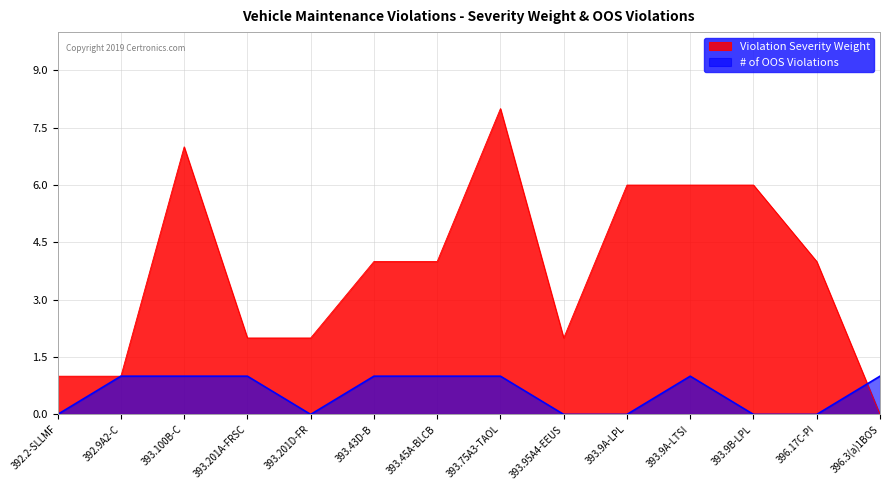

The Violation Severity Weight series shows 4 at 393.45A-BLCB. True or false?

True